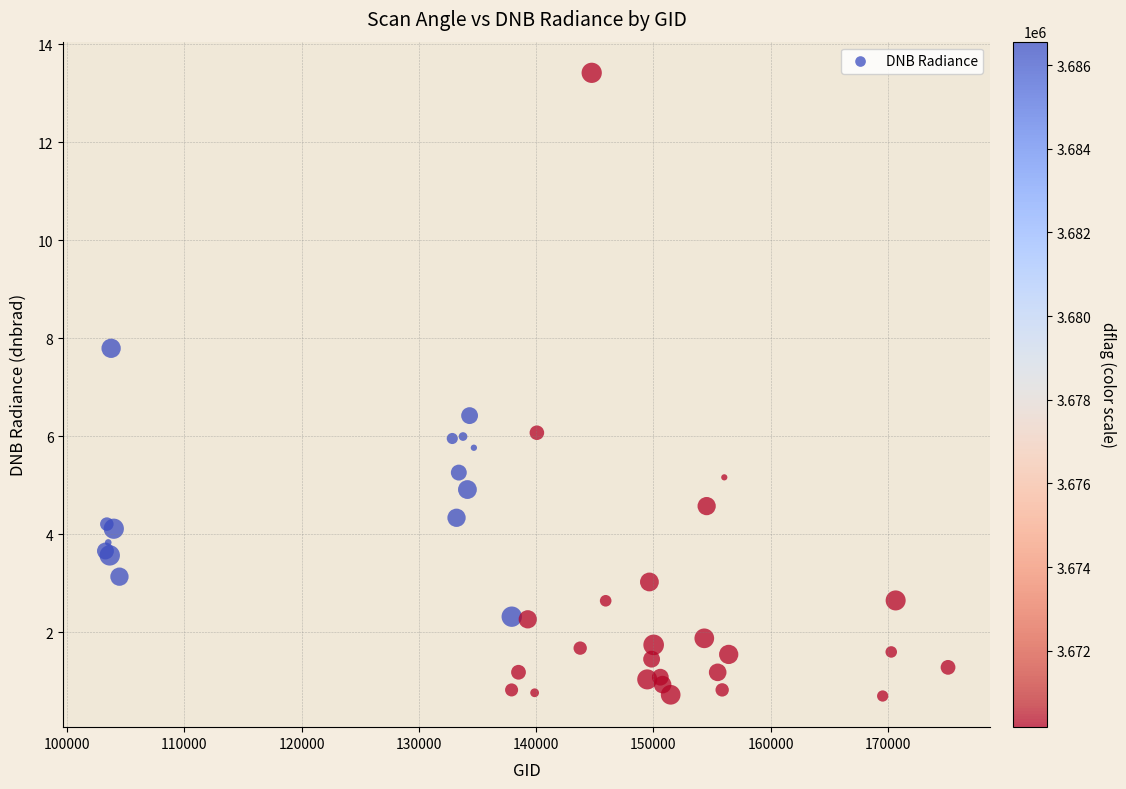

What Y value in the scatter plot is closest to 7?

6.4